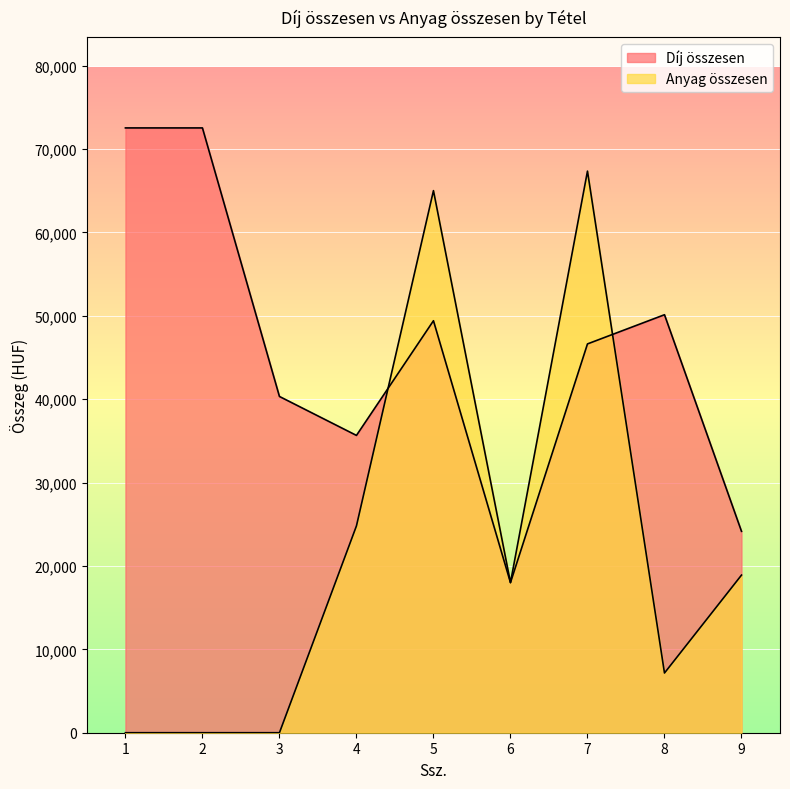

What is the highest value of the Anyag összesen series?

67340